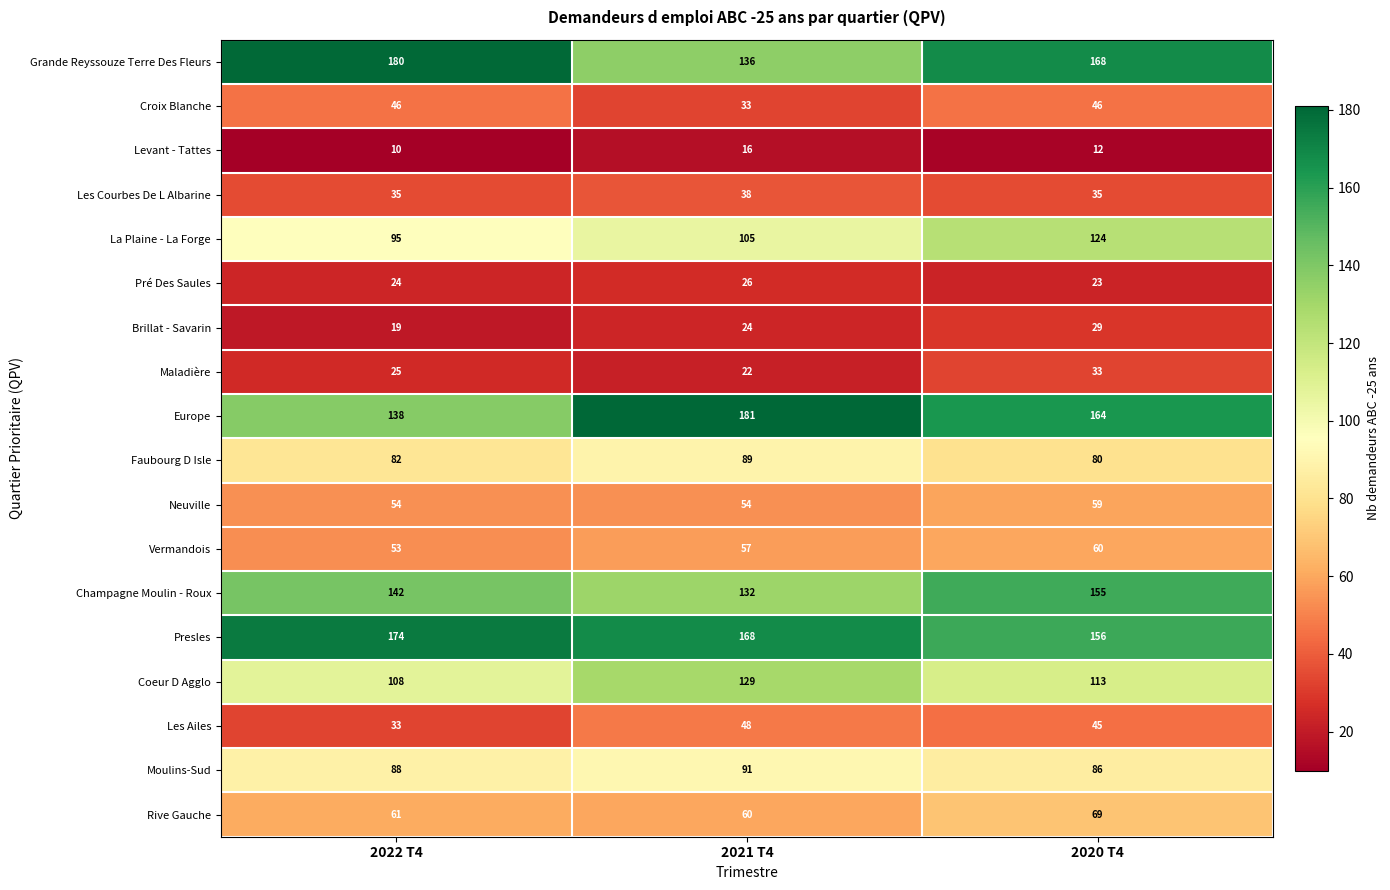

What is the difference between the La Plaine - La Forge values at 2020 T4 and 2021 T4?

19